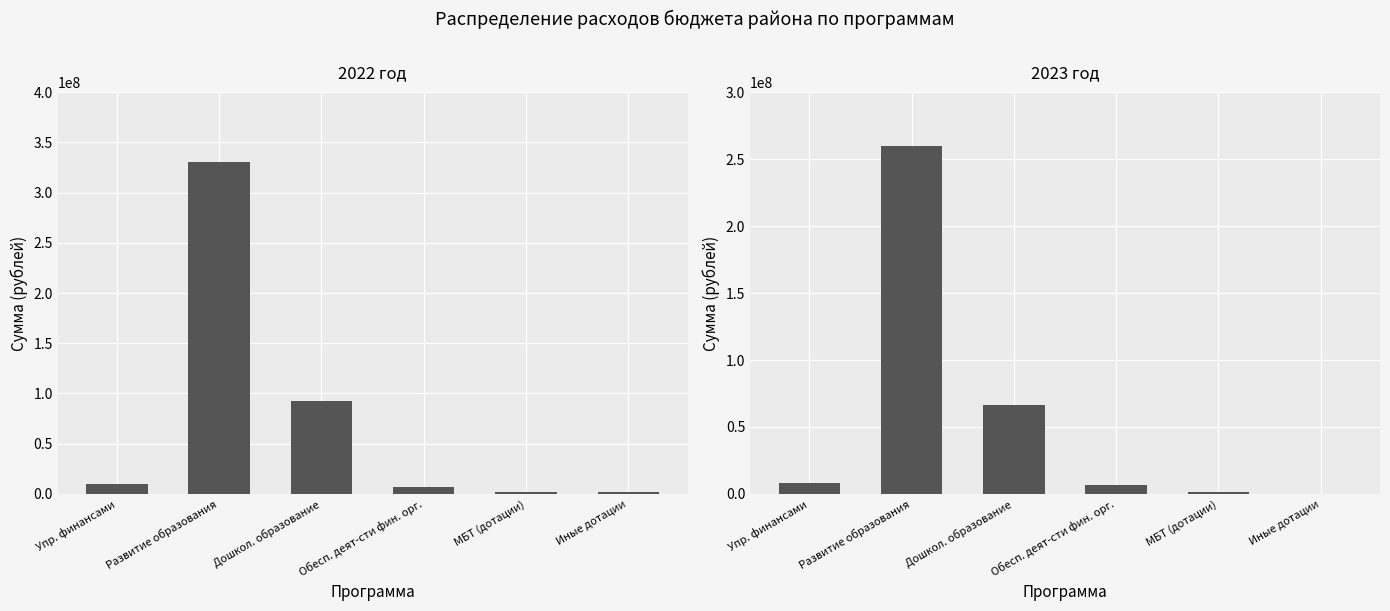

What is the sum of the 2022 год values at Развитие образования and Дошкол. образование?

422970772.4